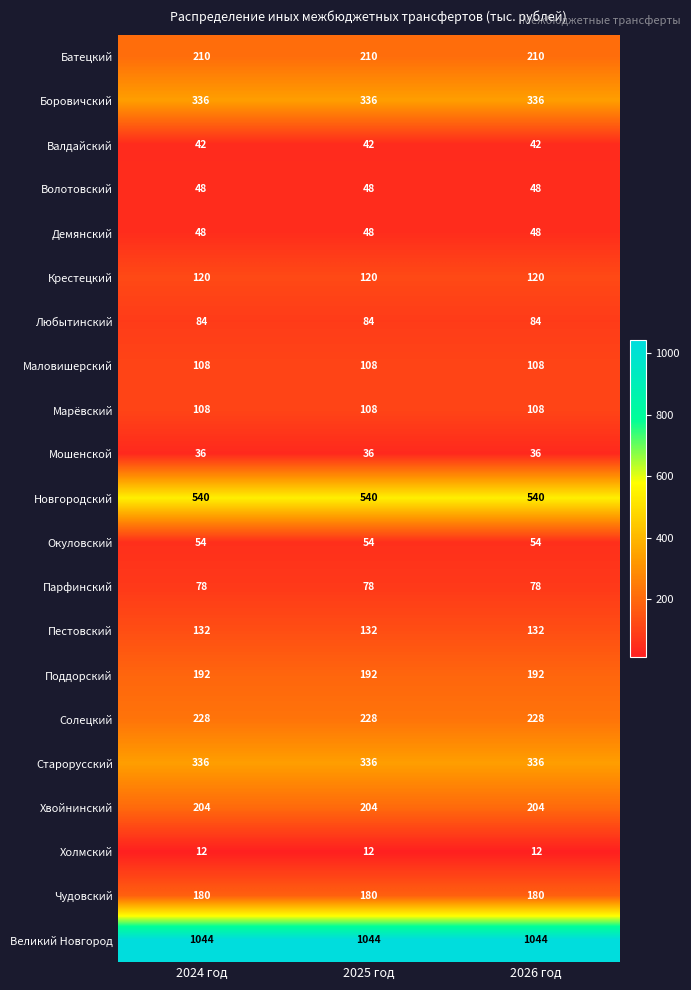

What is the minimum value for Любытинский?

84